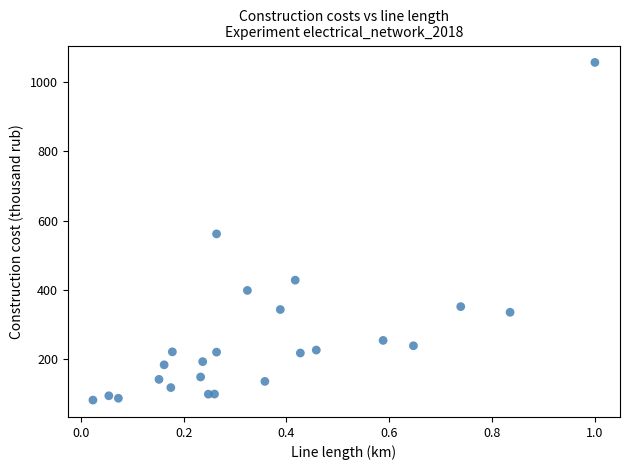

What is the range of Y values (max minus min)?

974.0